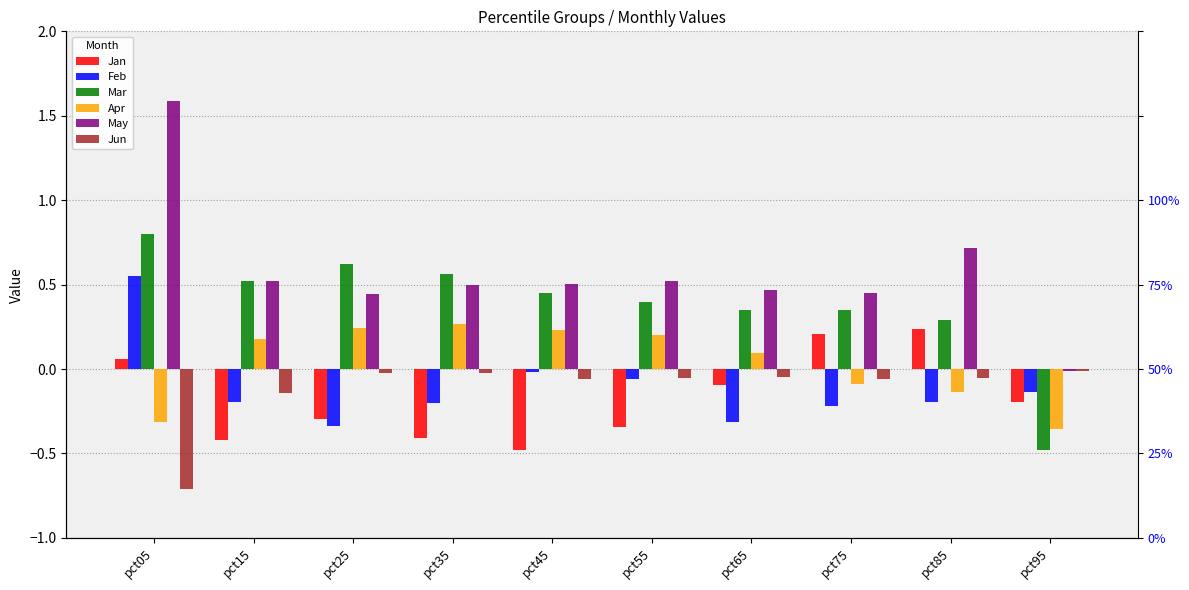

Rank the series at pct45 from highest to lowest value.

May, Mar, Apr, Feb, Jun, Jan